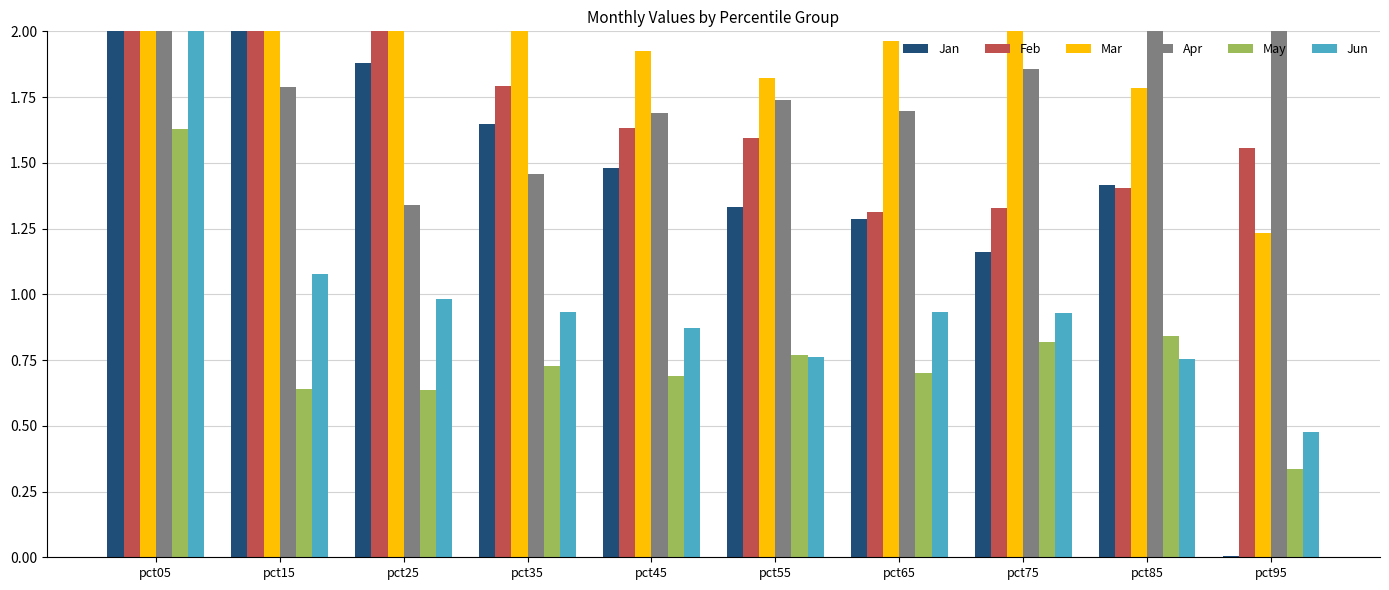

At pct15, list the series in order from smallest to largest.

May, Jun, Apr, Jan, Mar, Feb